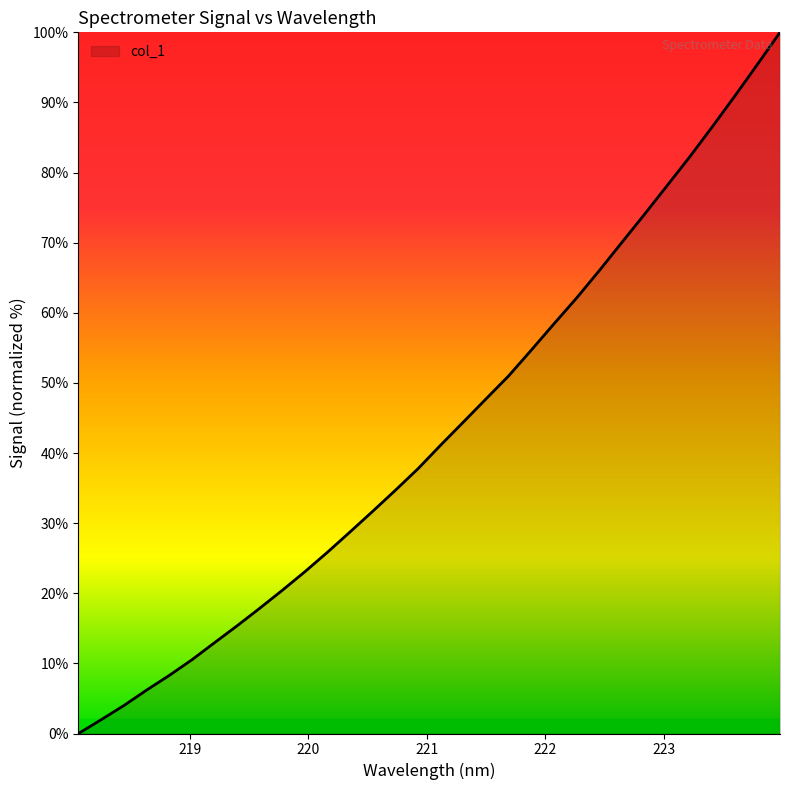

How many values are below 41?

16